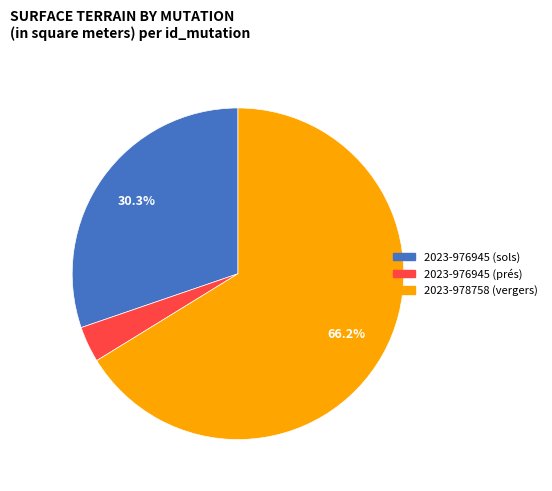

Is it true that 2023-976945 (sols) is 30% of the pie?

True